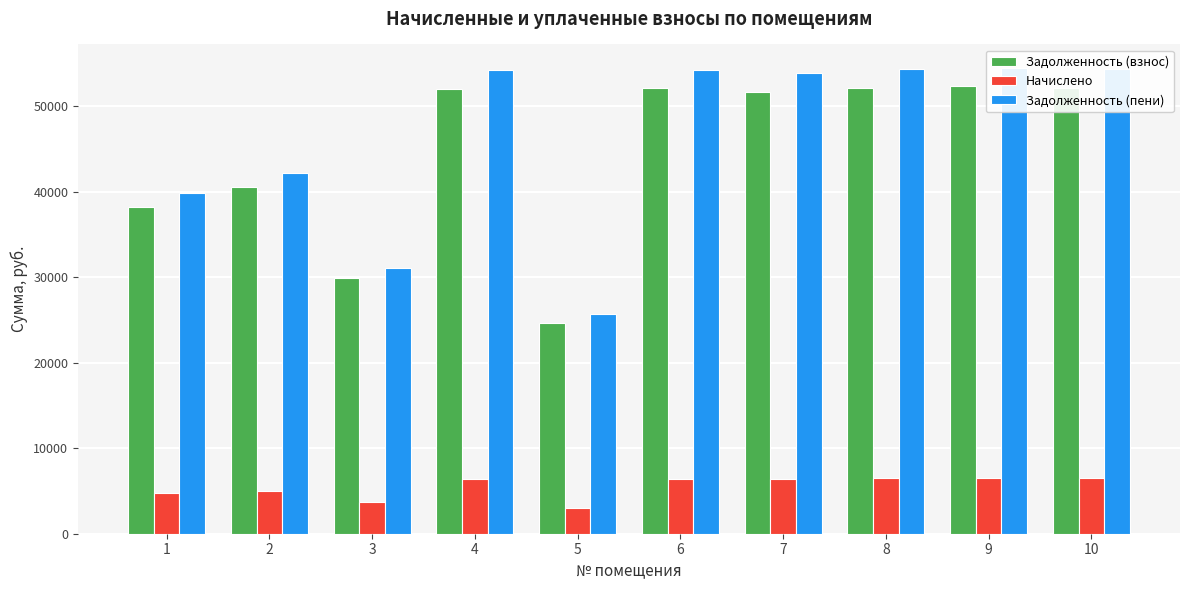

What is the difference between the Задолженность (пени) values at 5 and 3?

5386.9